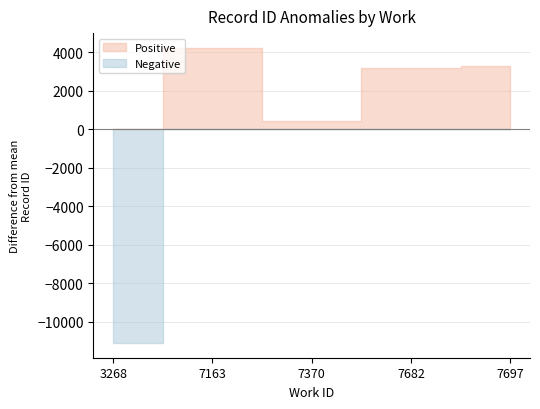

What is the ratio of the value at 3268 to the value at 3268?

1.0